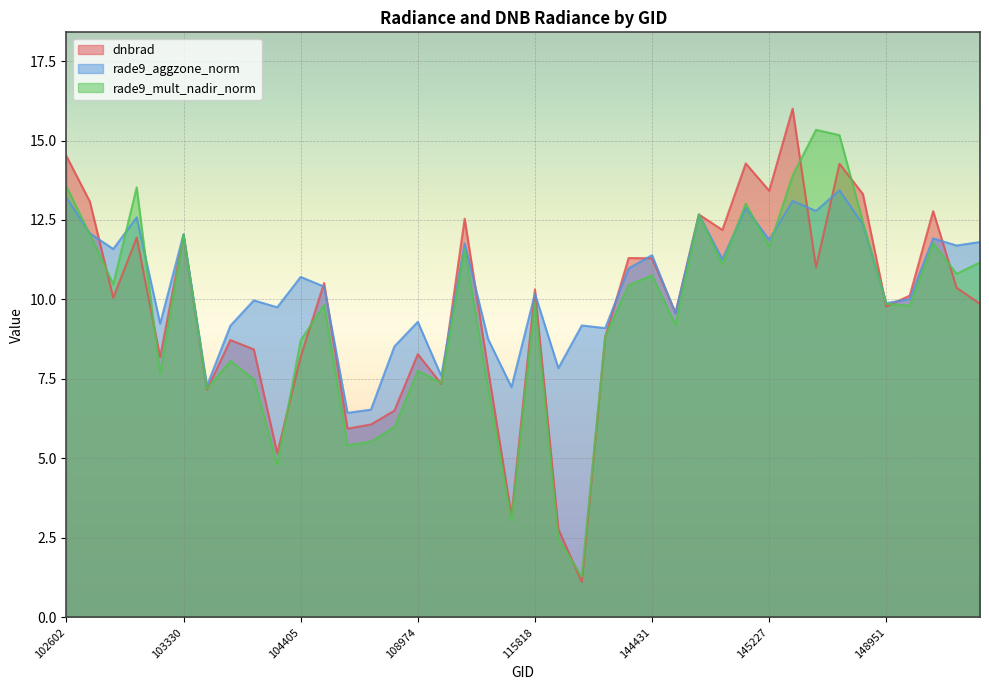

Where is the first local maximum for rade9_mult_nadir_norm?

103092